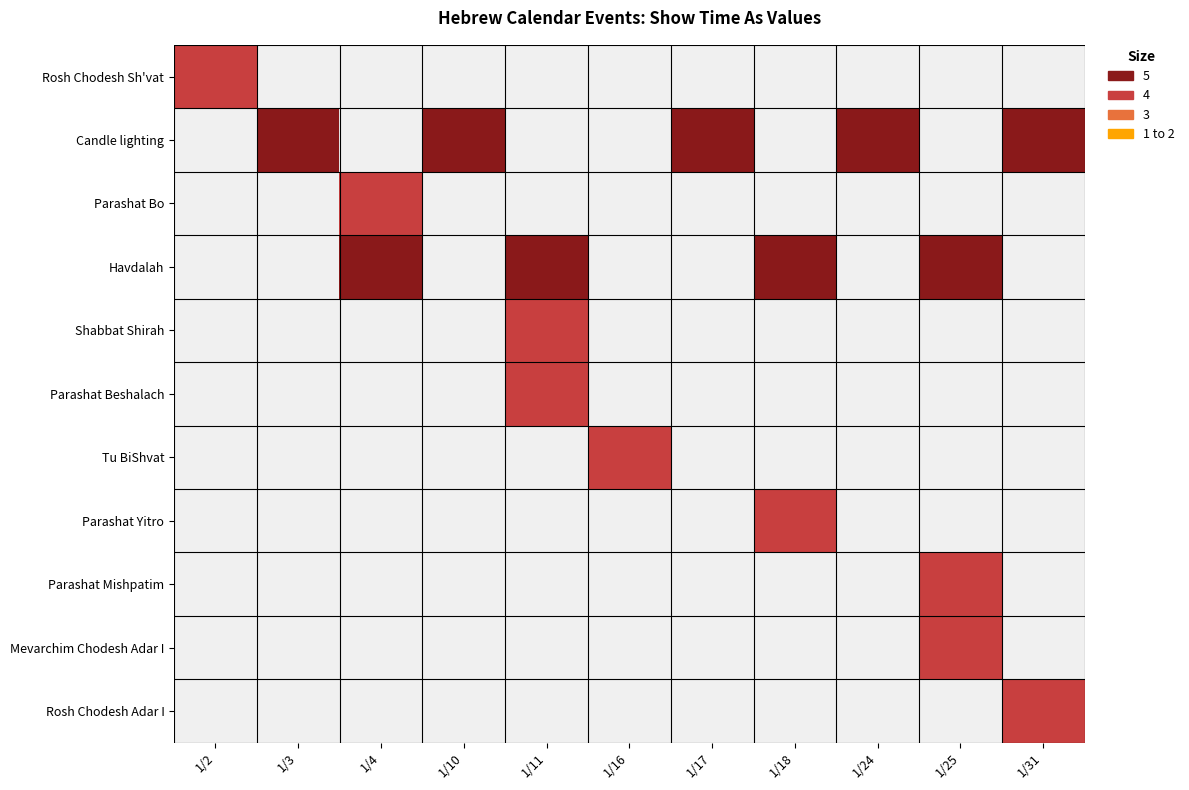

List the series in order of their overall mean, lowest first.

Rosh Chodesh Sh'vat, Candle lighting, Parashat Bo, Havdalah, Shabbat Shirah, Parashat Beshalach, Tu BiShvat, Parashat Yitro, Parashat Mishpatim, Mevarchim Chodesh Adar I, Rosh Chodesh Adar I